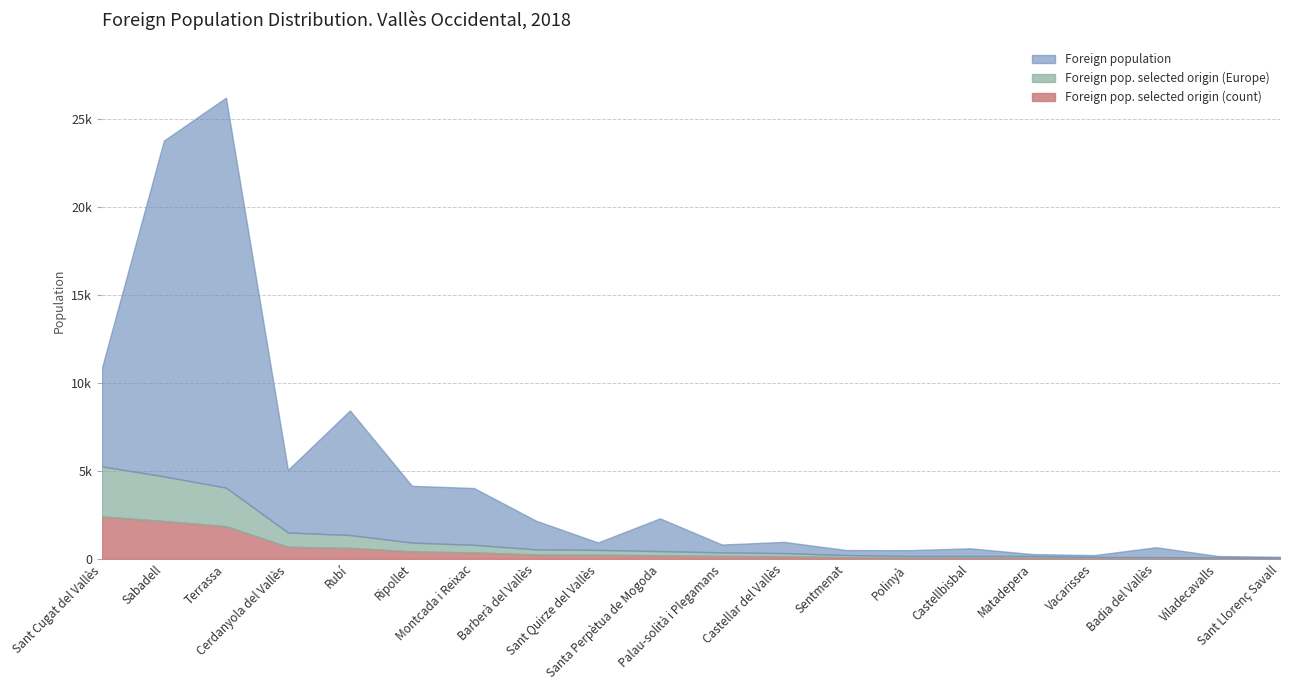

What is the difference between the Foreign pop. selected origin (count) values at Sant Quirze del Vallès and Rubí?

388